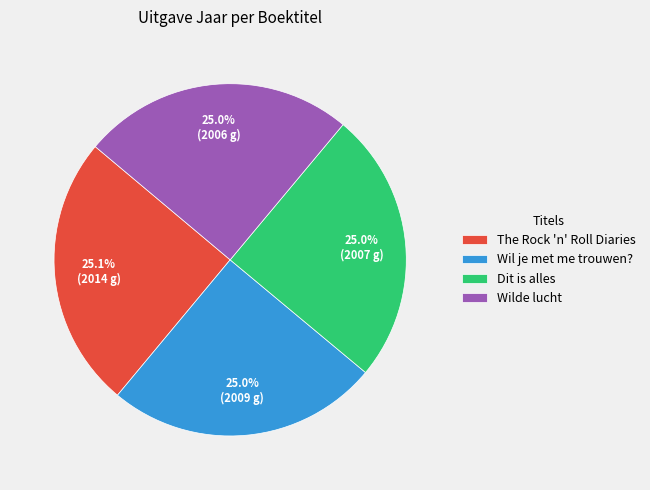

Does any single category account for the majority?

No